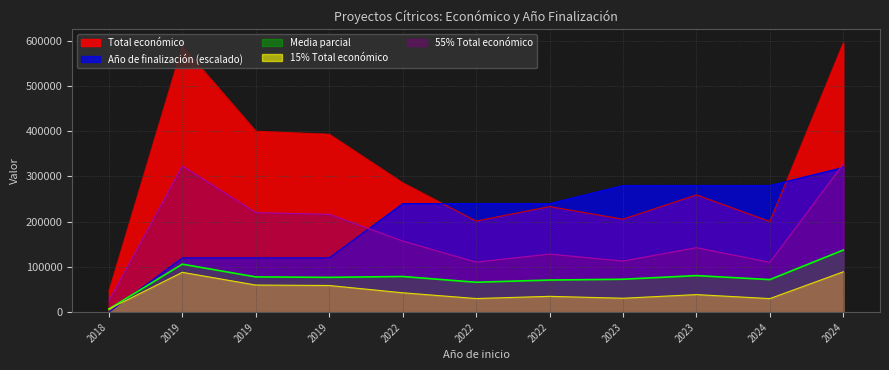

Which category has the lowest value across all series?

2018